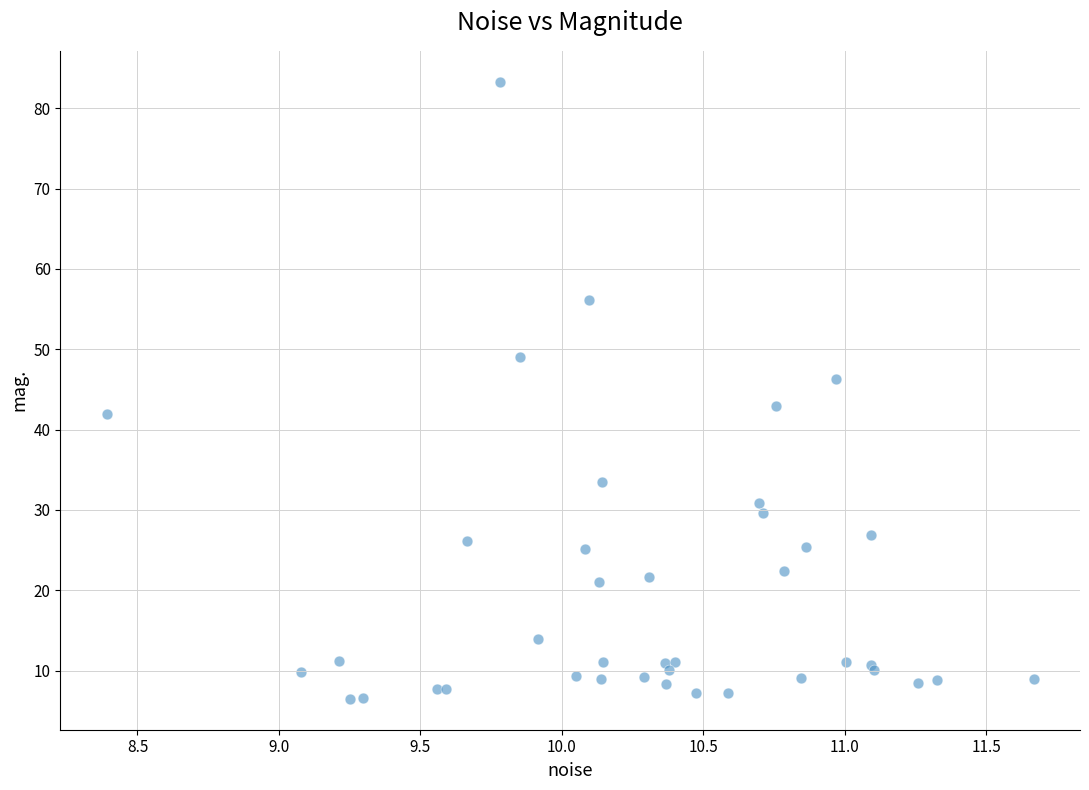

What Y value in the scatter plot is closest to 44?

42.9